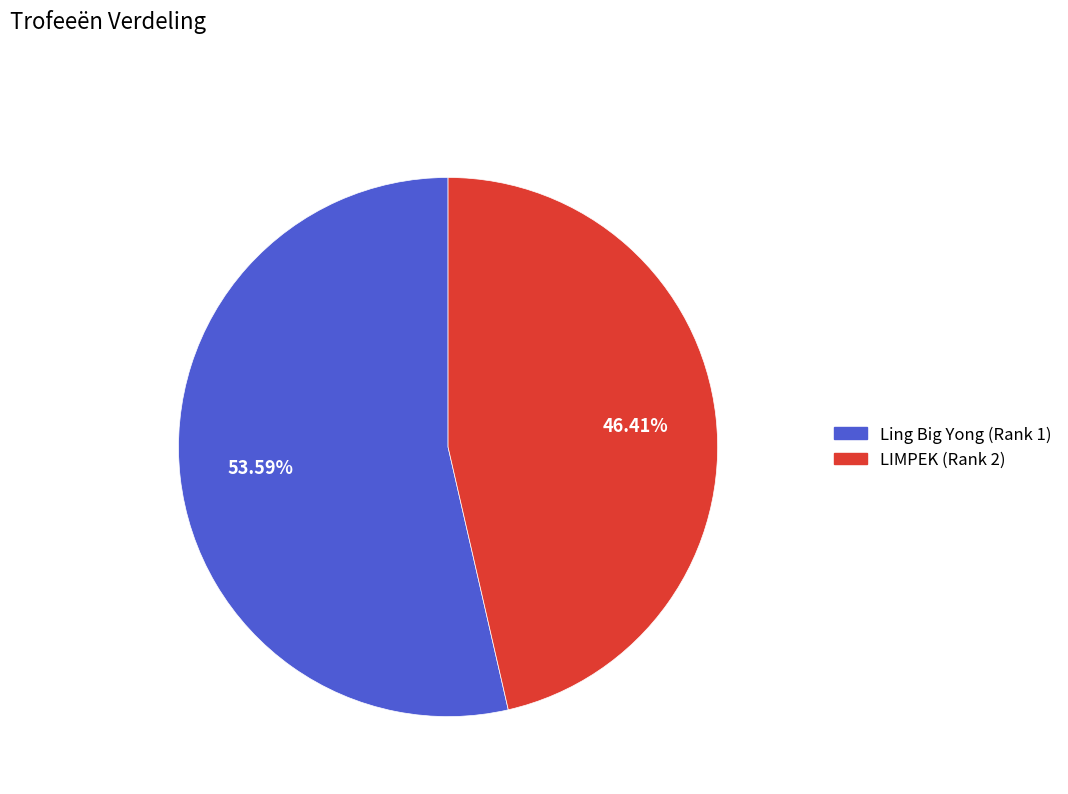

What percentage is the Ling Big Yong (Rank 1) slice, to the nearest percent?

54%